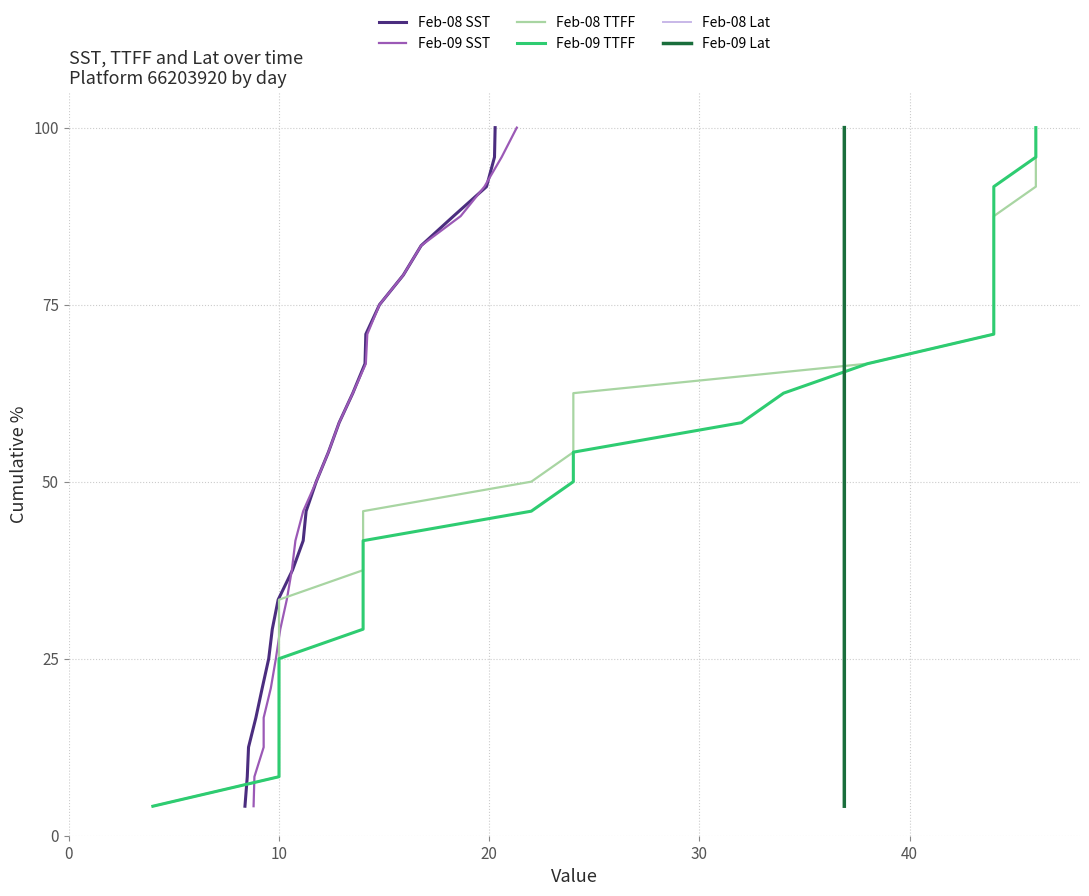

What is the highest value of the Feb-08 SST series?

100.0